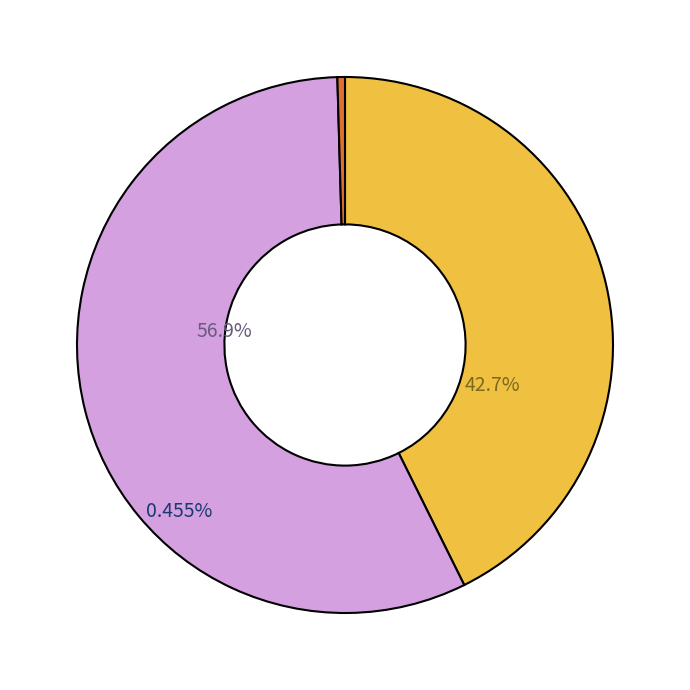

Which slice is the largest?

JX894702